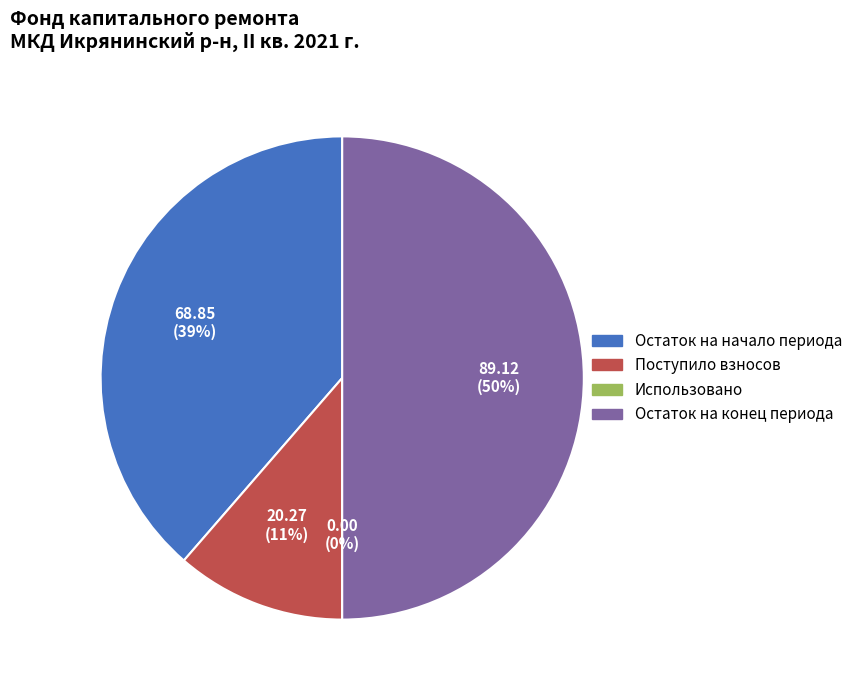

To the nearest percent, what is the difference between the largest and smallest slice percentages?

50%